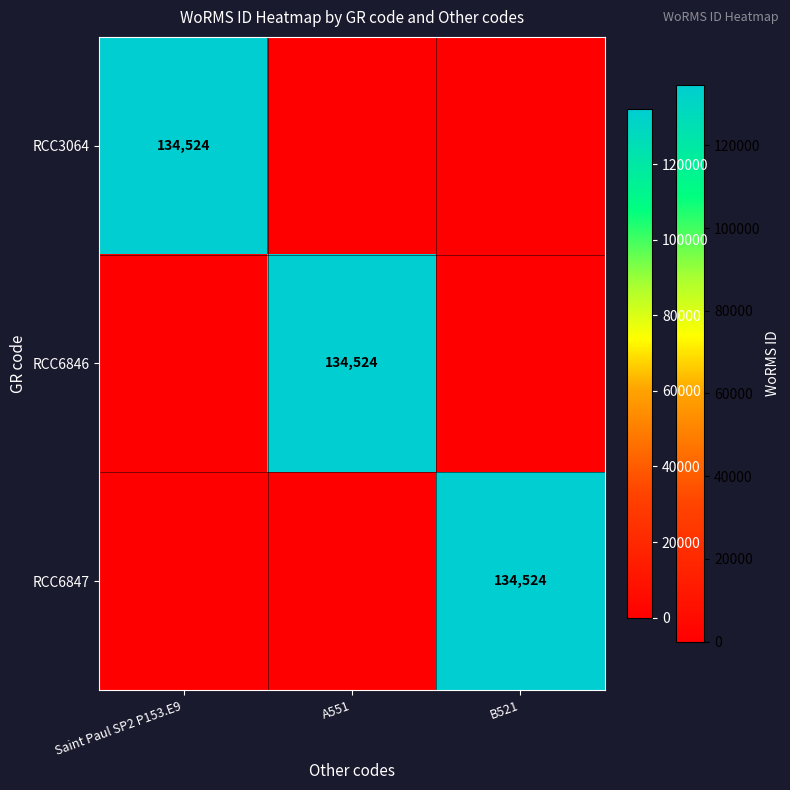

List the labels in order of RCC3064 value, largest first.

Saint Paul SP2 P153.E9, A551, B521